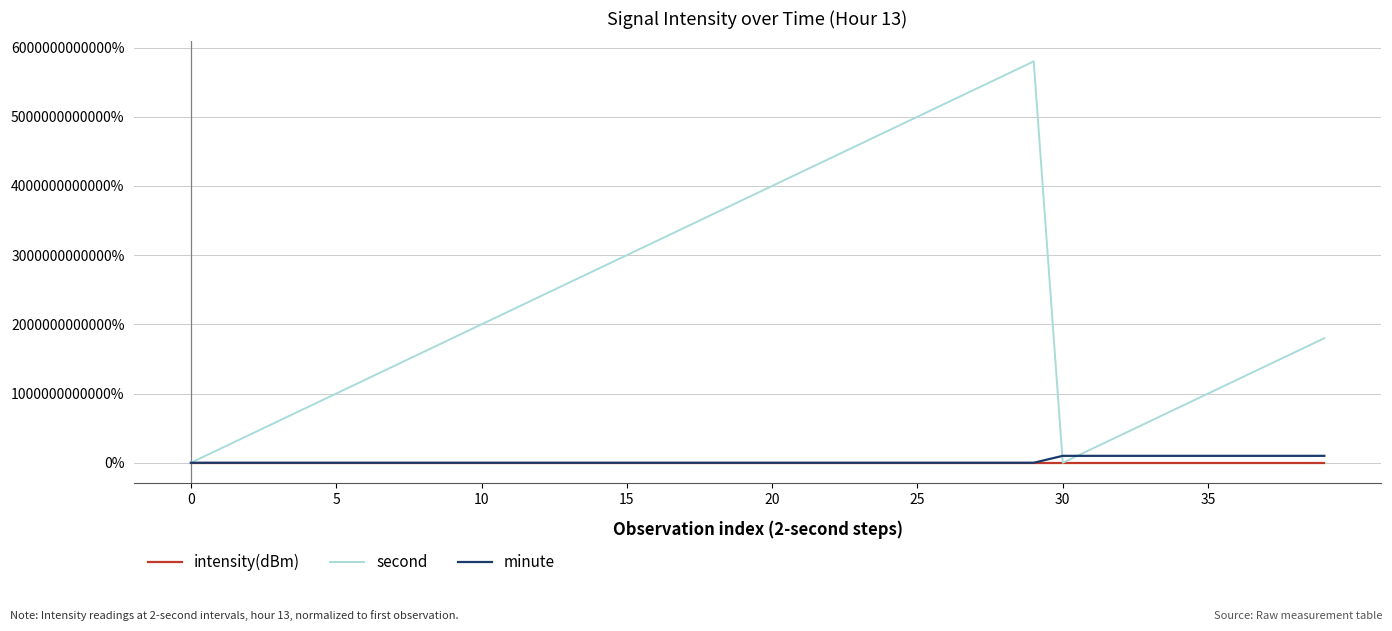

How many intersections are there between minute and second?

2